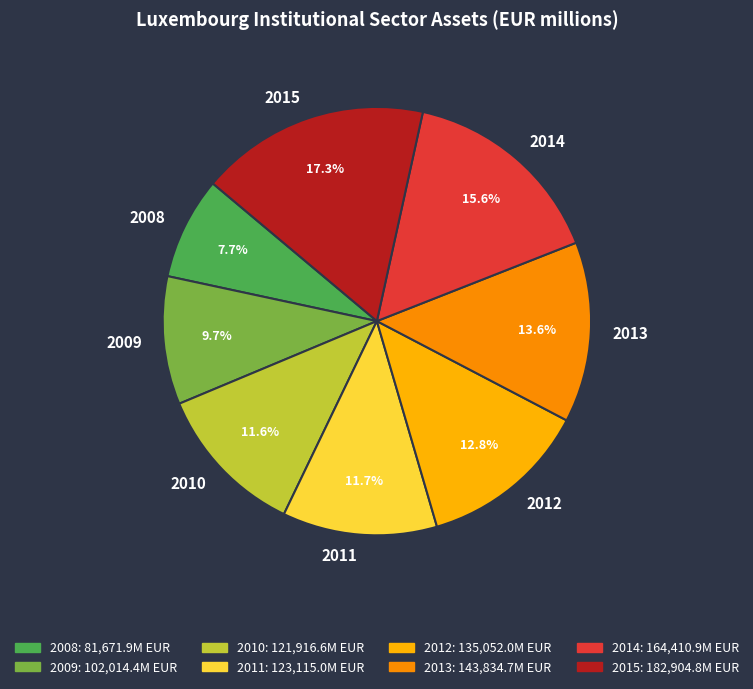

Which slice is the smallest?

2008